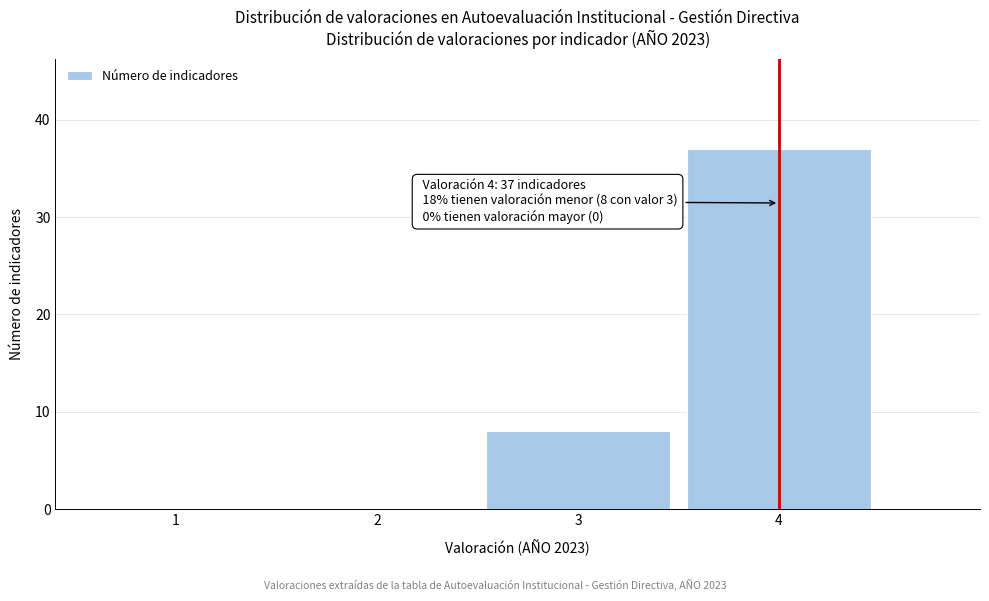

Reading left to right, list all the values displayed in this chart.

1=0	2=0	3=8	4=37